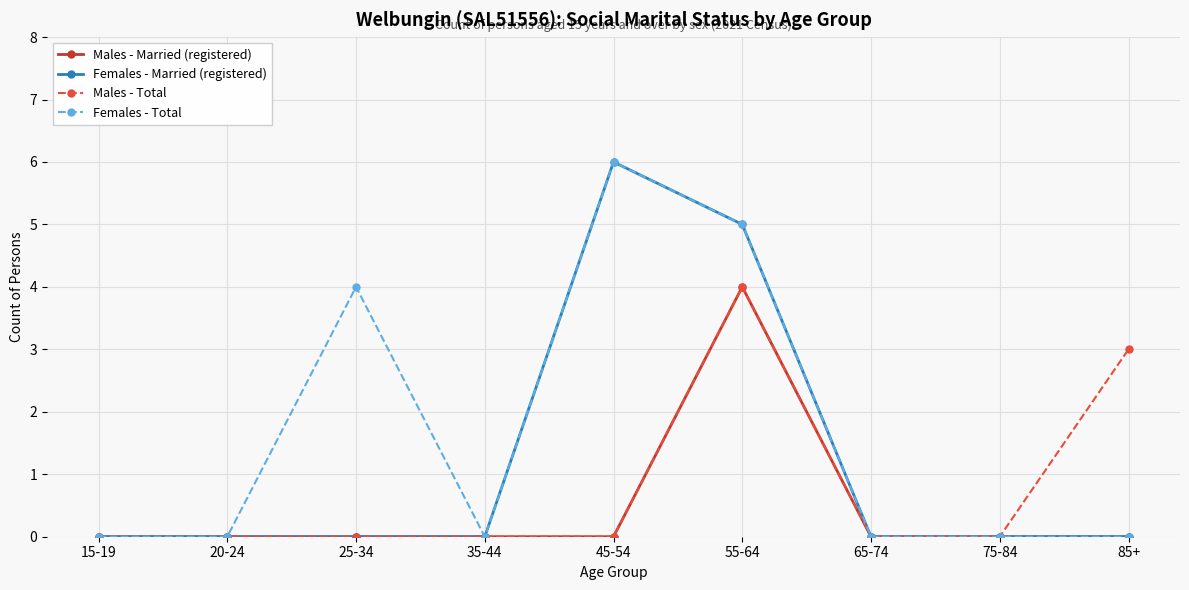

Between 65-74 and 85+, which series saw the biggest shift?

Males - Total